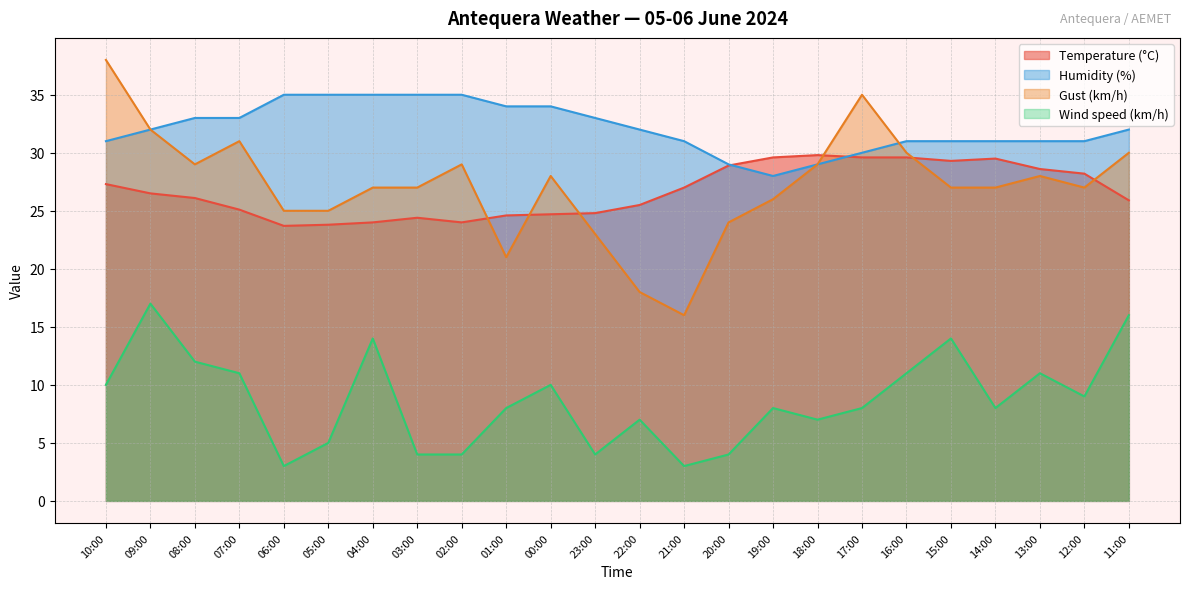

Which category has the highest value across all series?

10:00